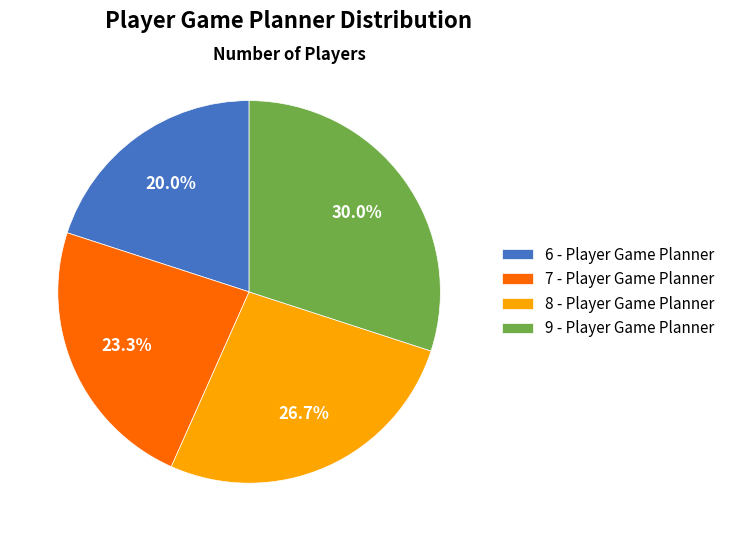

To the nearest percent, what portion does 6 - Player Game Planner represent?

20%